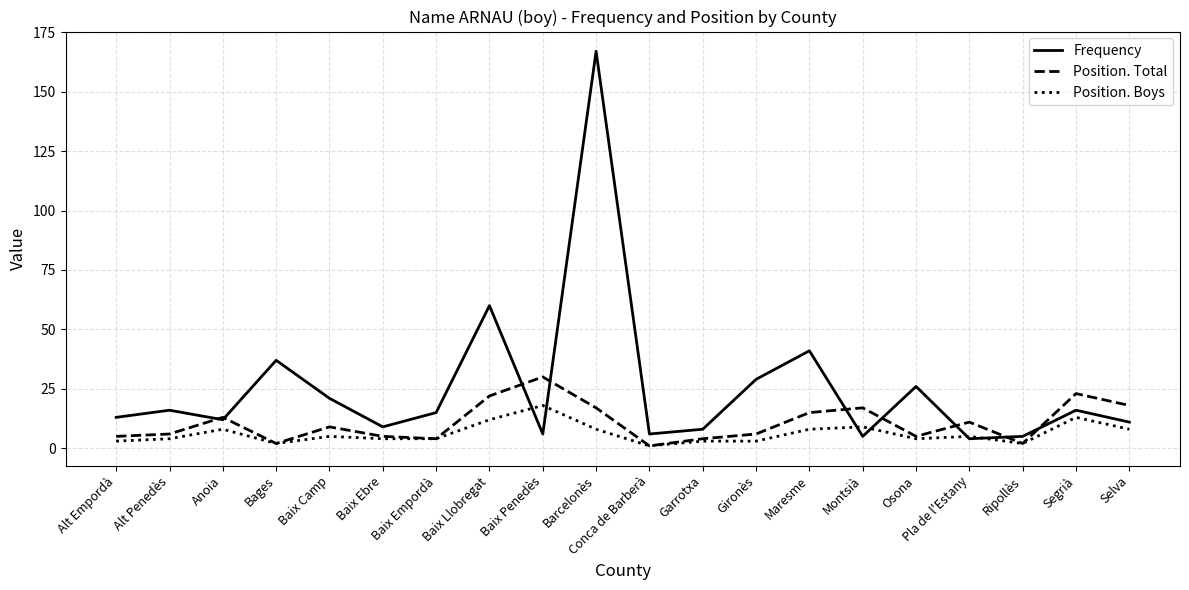

What position from the left is Segrià?

19